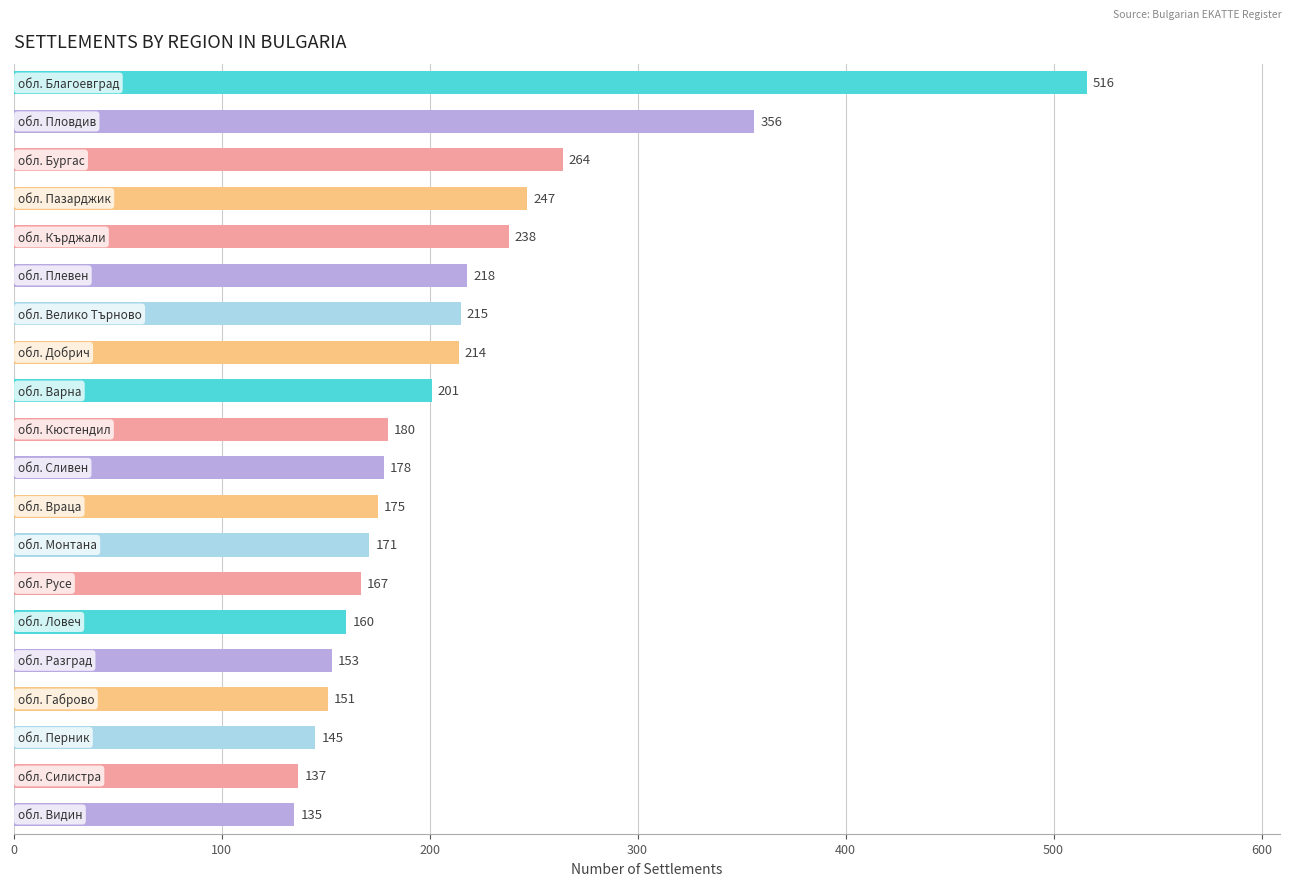

What is the value of the 18th bar from the top?

145